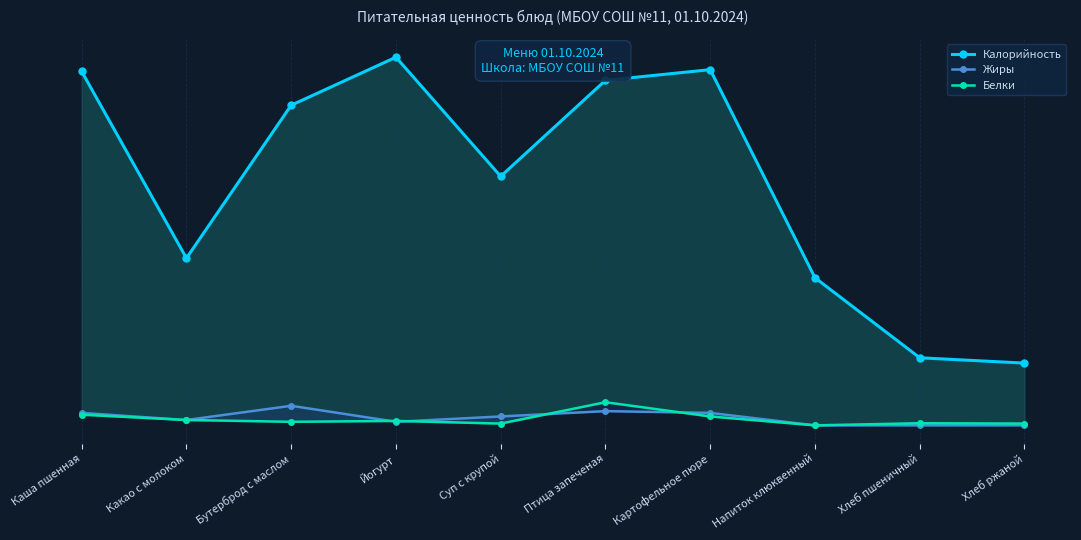

Which series changed the most between Суп с крупой and Хлеб пшеничный?

Калорийность